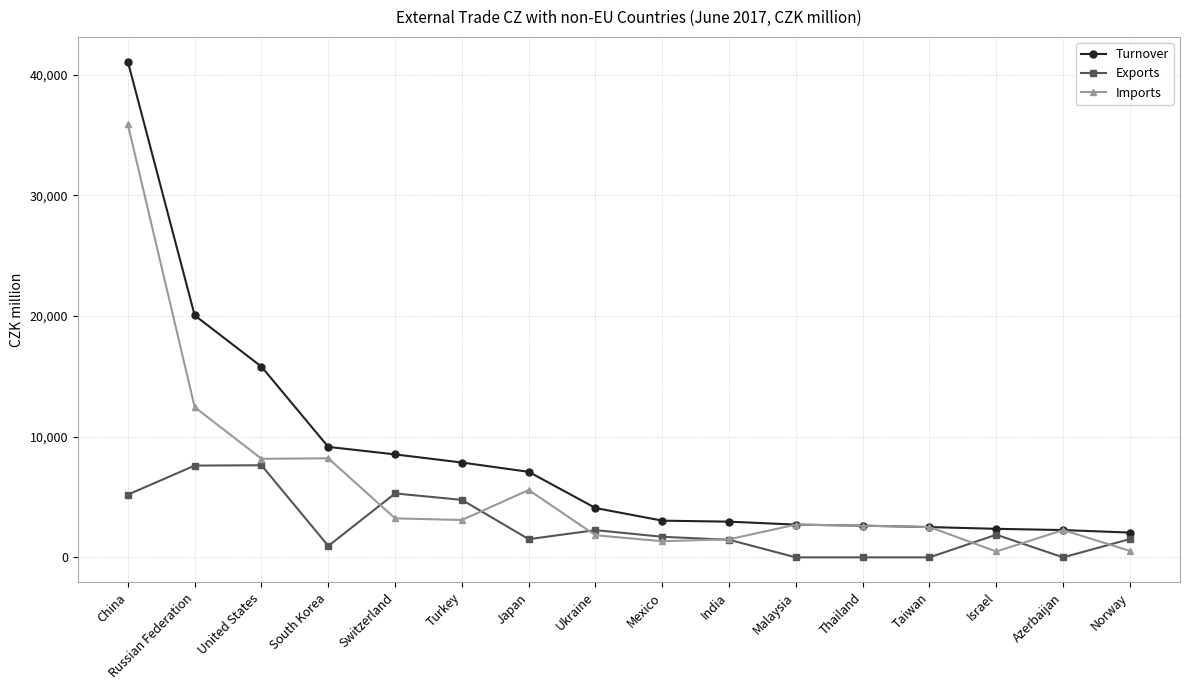

What is the difference between the highest and lowest values at Russian Federation?

12452